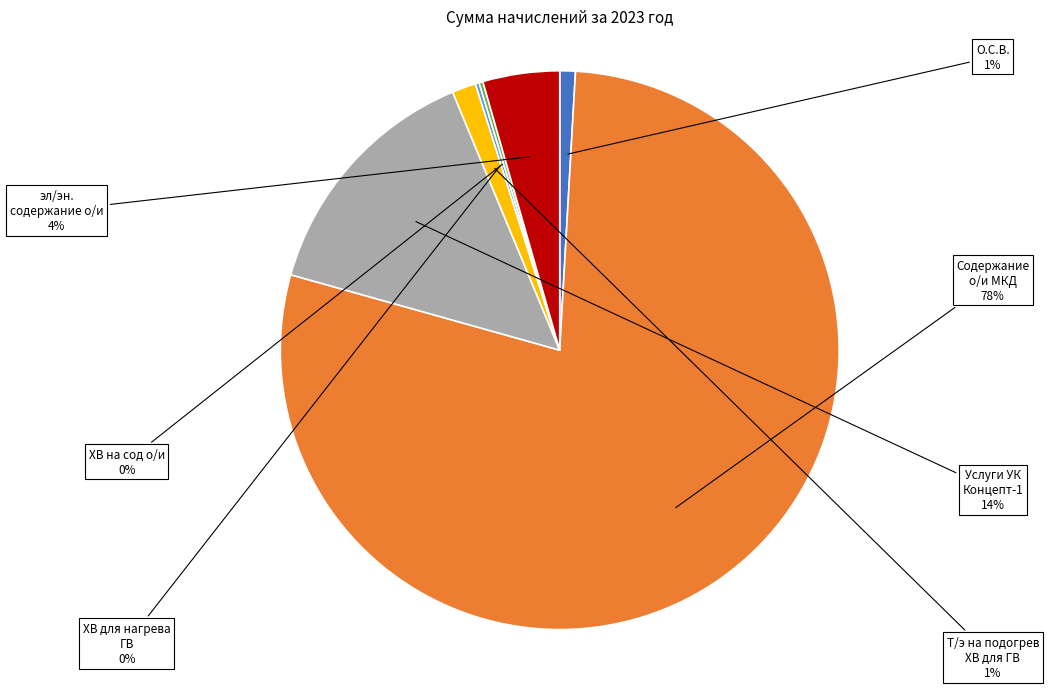

What percentage is the эл/эн. содержание о/и slice, to the nearest percent?

4%